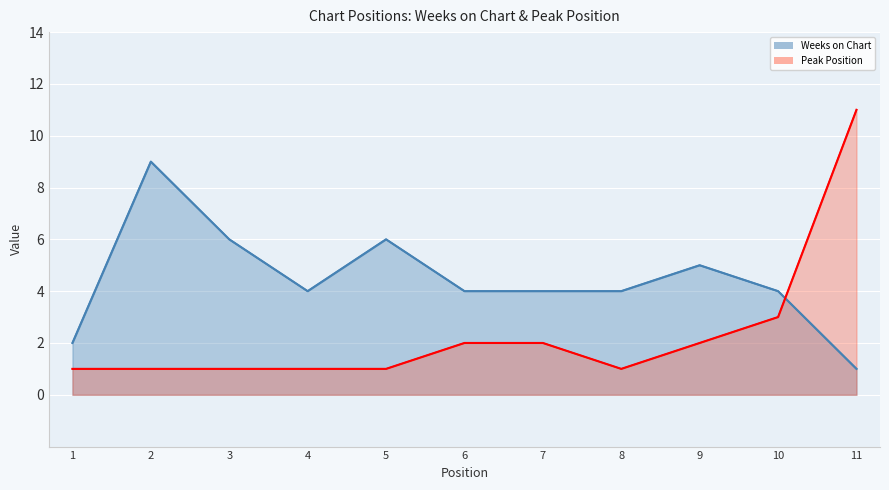

Does the chart display data point markers on the line(s)?

No